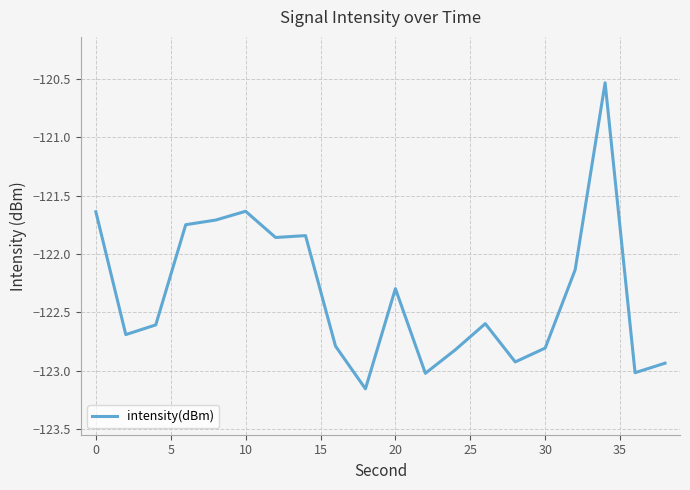

What is the difference between the maximum and minimum values?

2.6